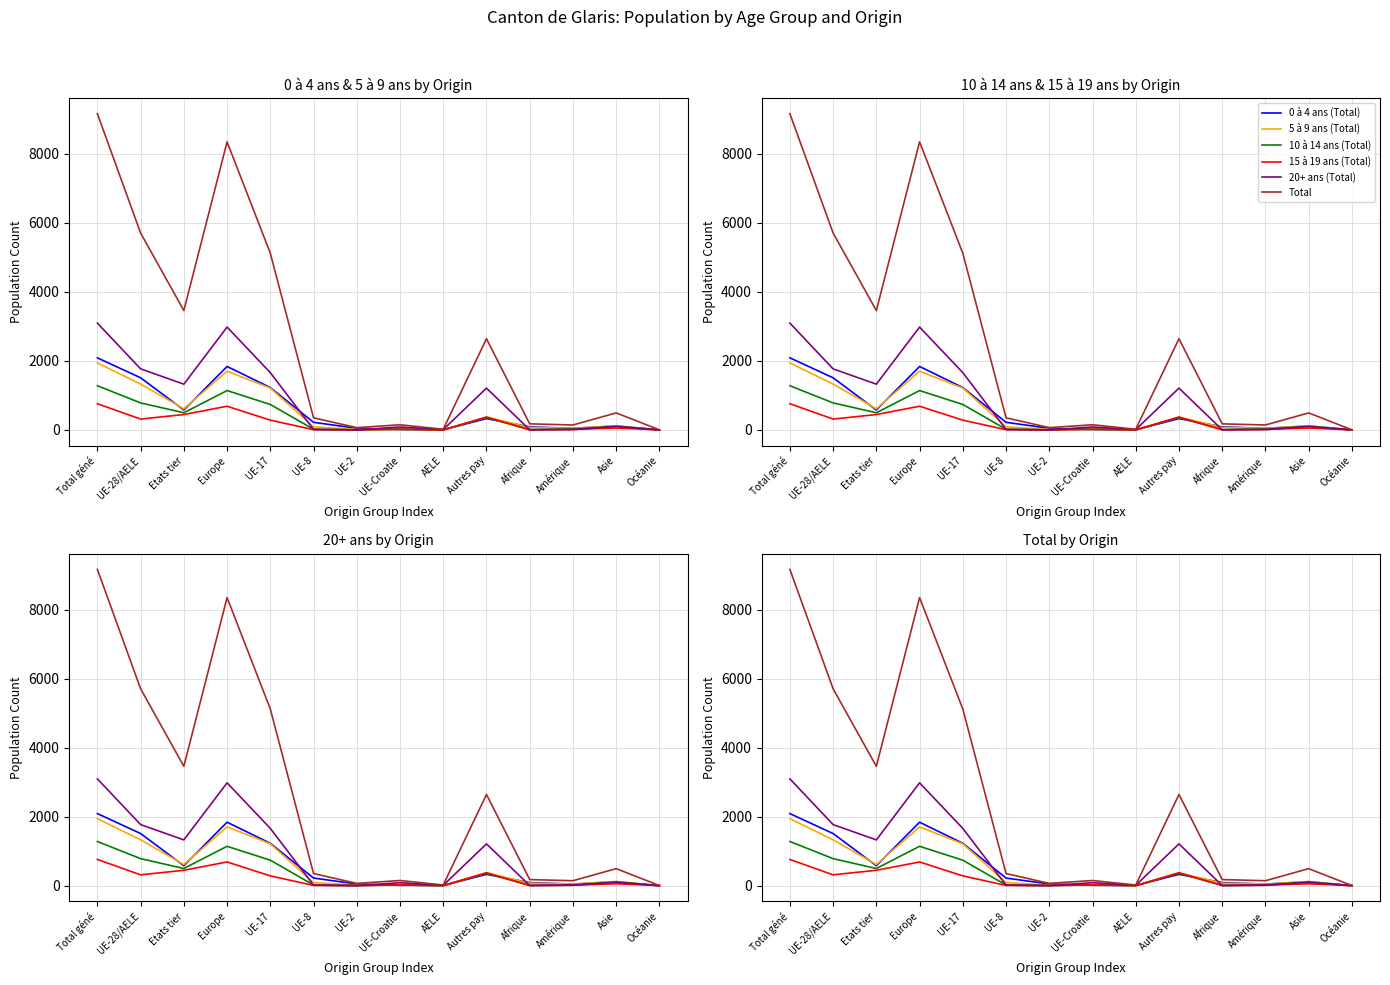

Is it true that 0 à 4 ans (Total) equals 328 at Autres pay?

True